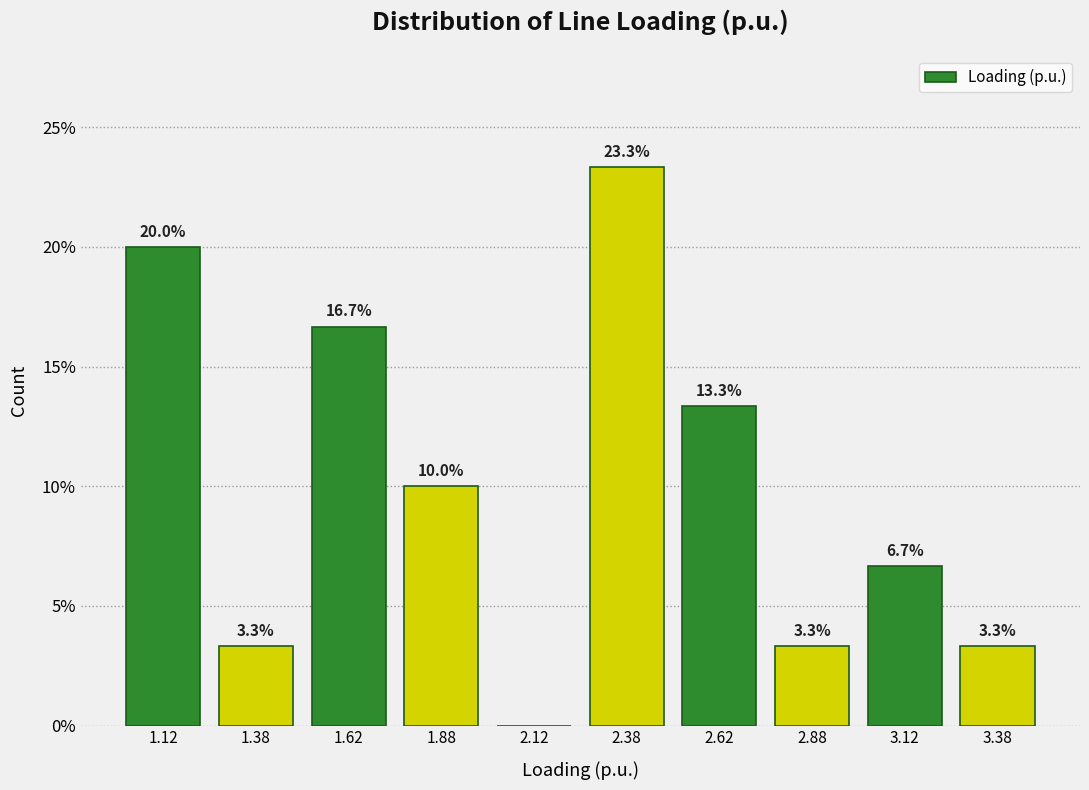

Over which range of the x-axis is the bar tallest?

2.25 to 2.50